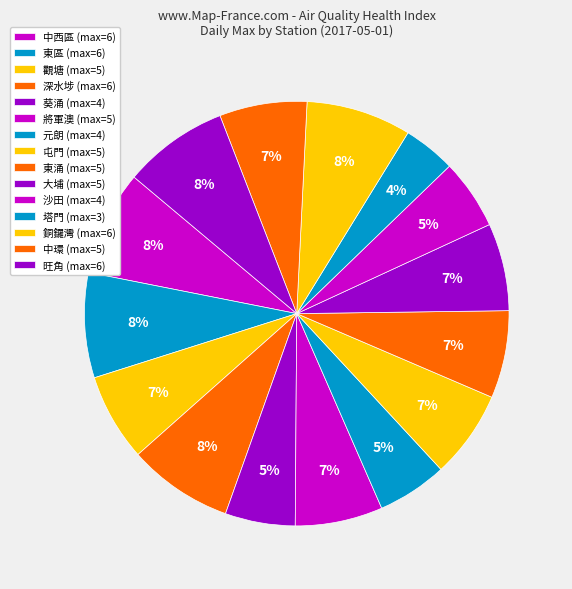

What is the ratio of the value at 將軍澳 to the value at 東區?

0.8